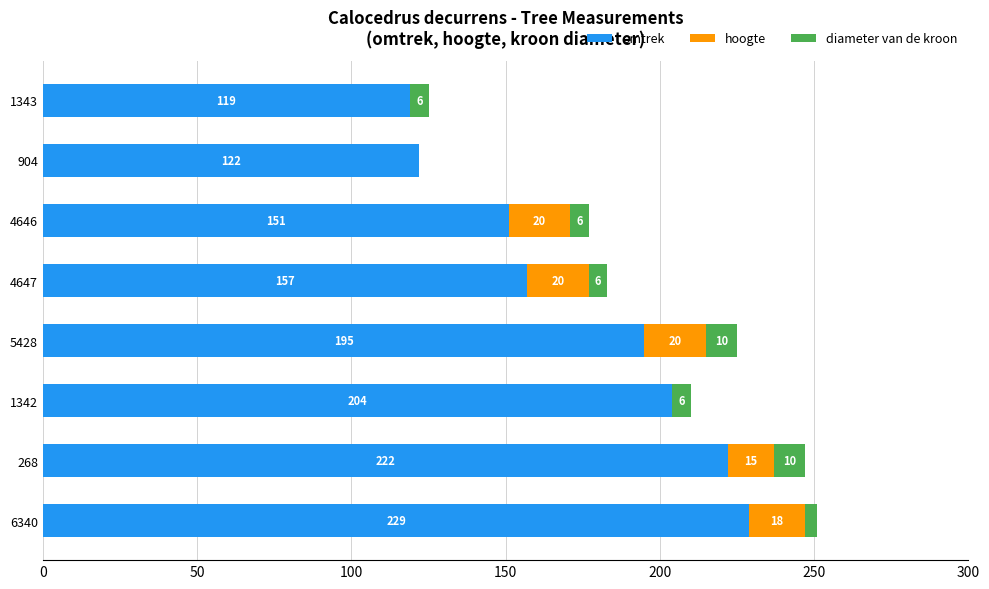

Is it true that omtrek equals 119 at 1343?

True